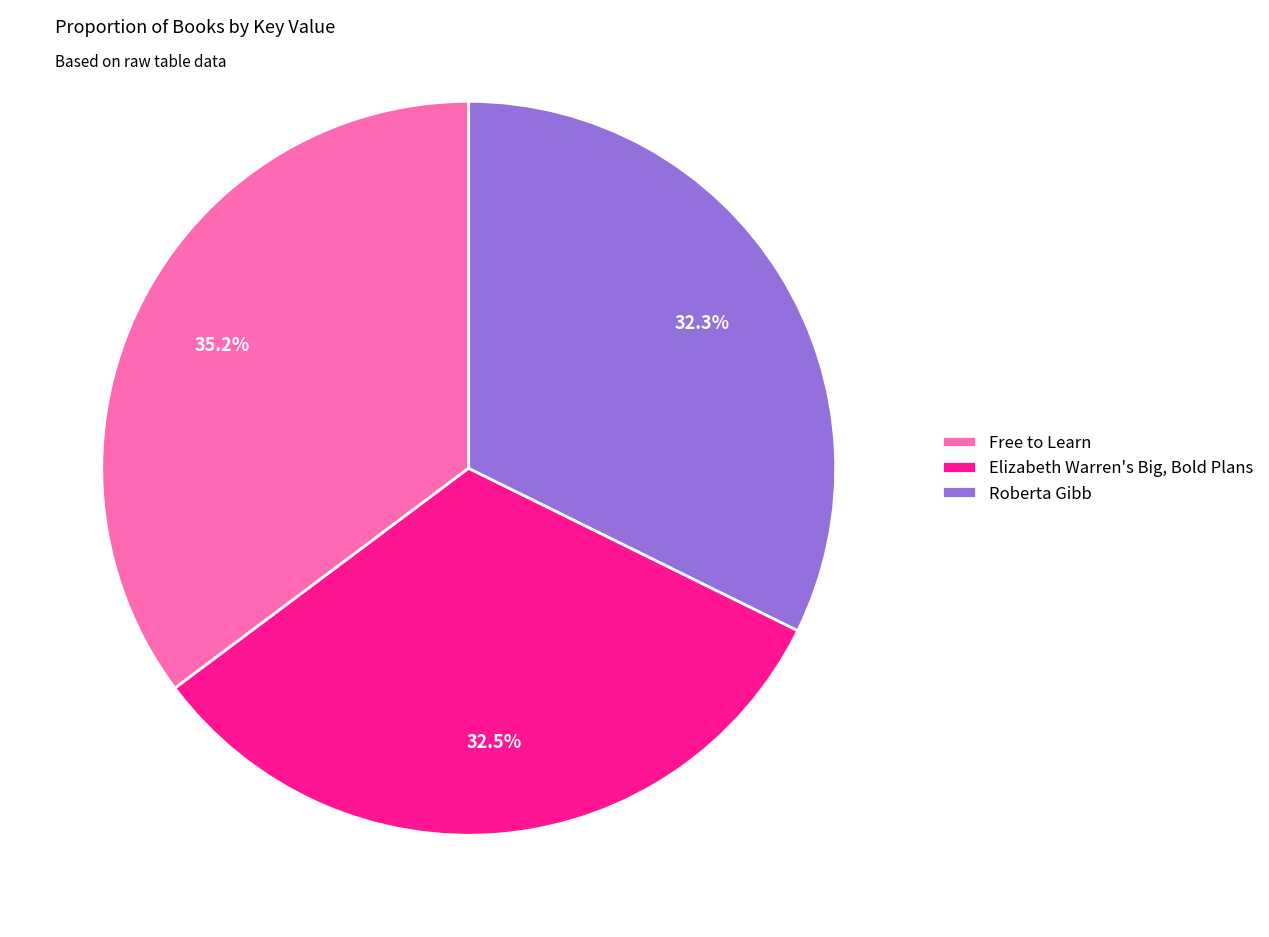

To the nearest percent, what is the average slice percentage?

33%